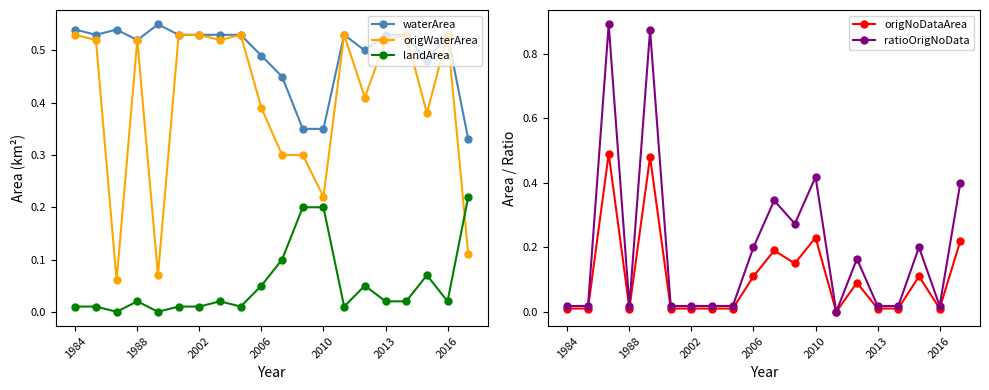

How many lines are shown in the chart?

5